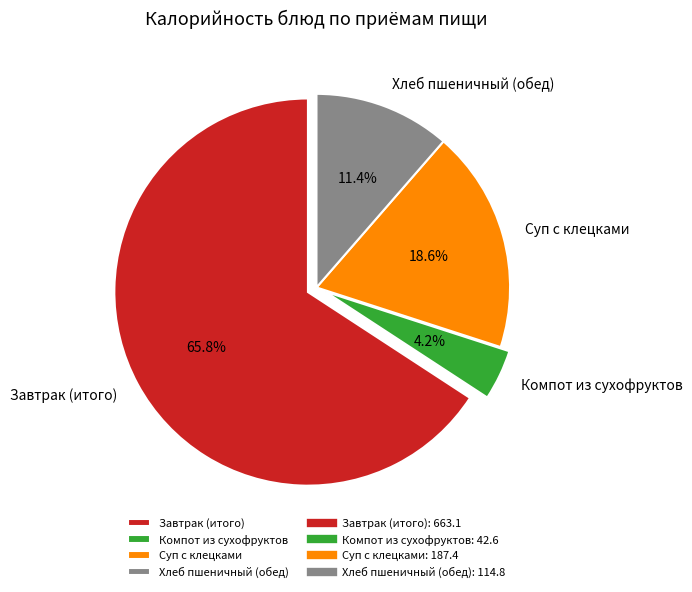

What is the total percentage of Компот из сухофруктов and Суп с клецками?

22.8%